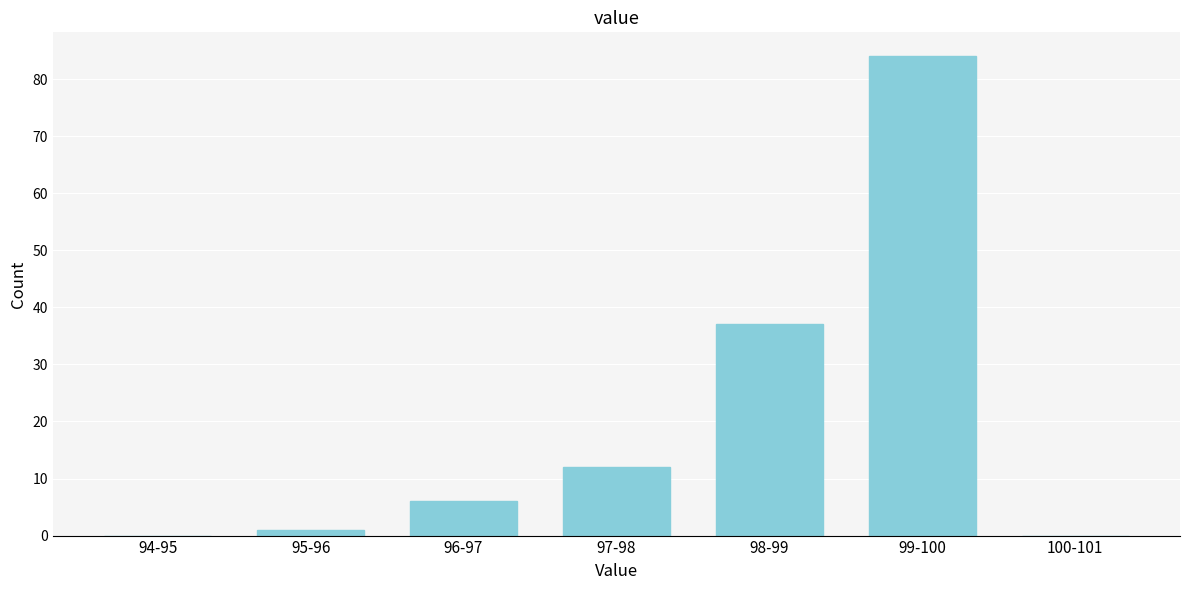

Reading right to left, extract all data points from this chart.

100-101=0	99-100=84	98-99=37	97-98=12	96-97=6	95-96=1	94-95=0